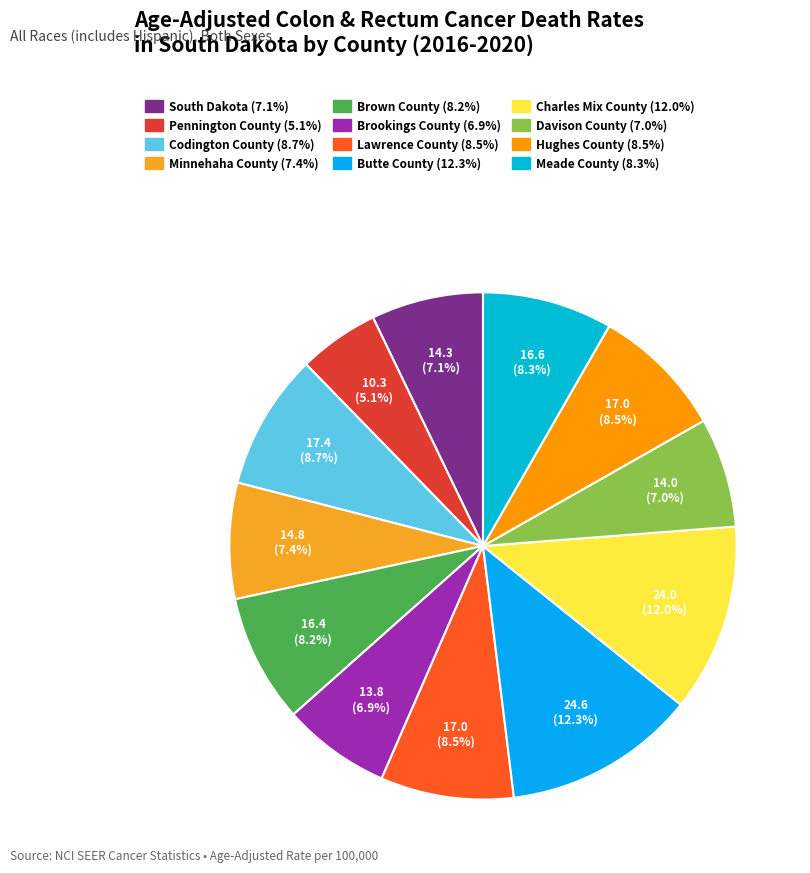

To the nearest percent, what is the average slice percentage?

8%